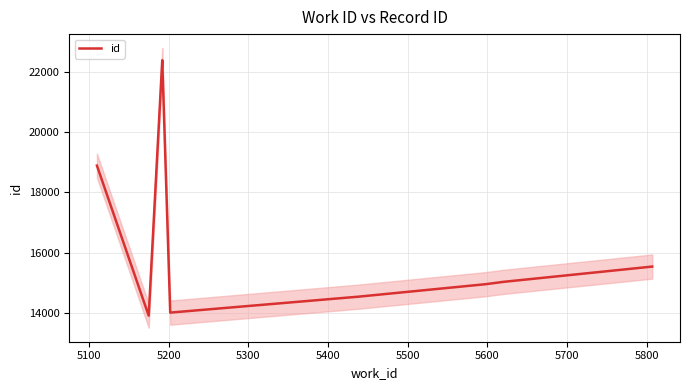

Does the chart have visible grid lines?

Yes